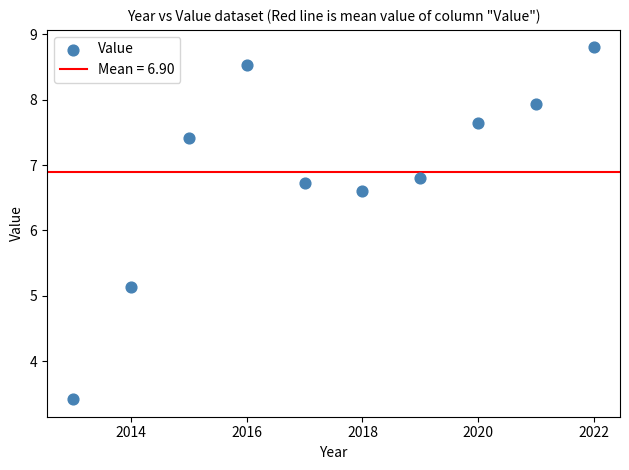

What Y value in the scatter plot is closest to 6?

6.6